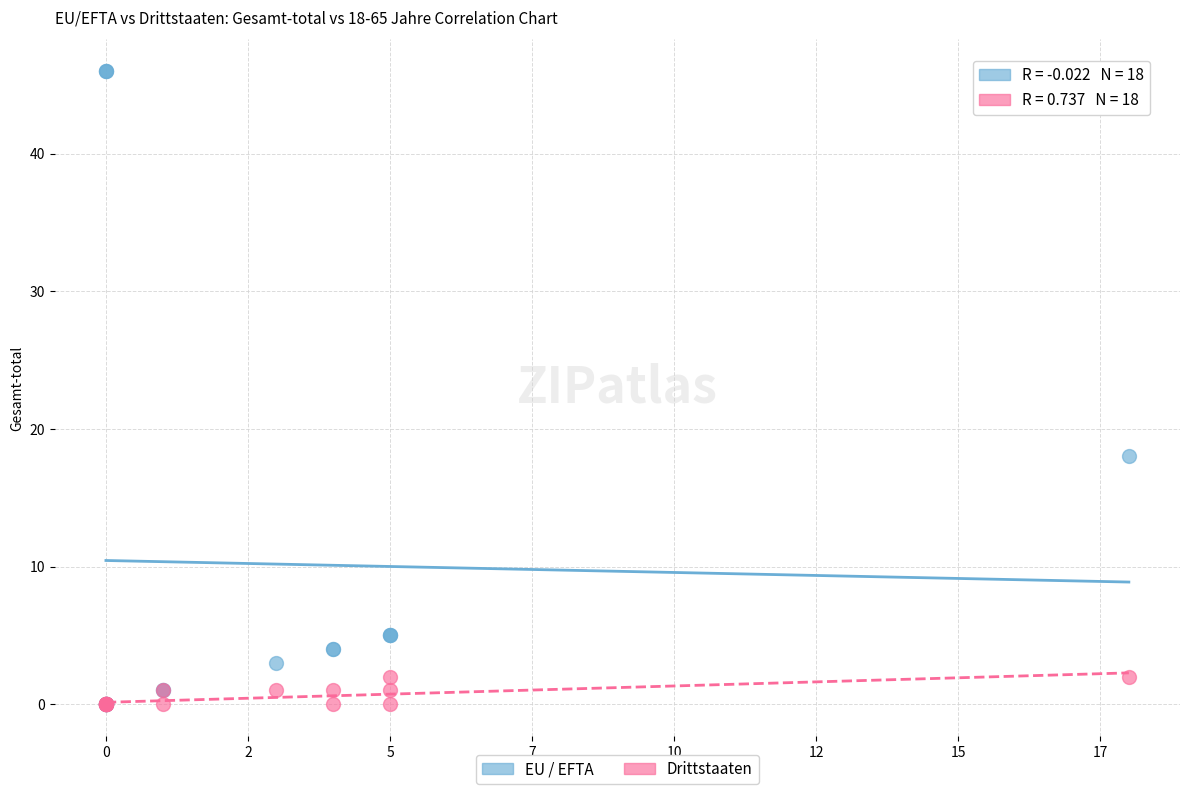

In the EU / EFTA series, what Y value is closest to 23?

18